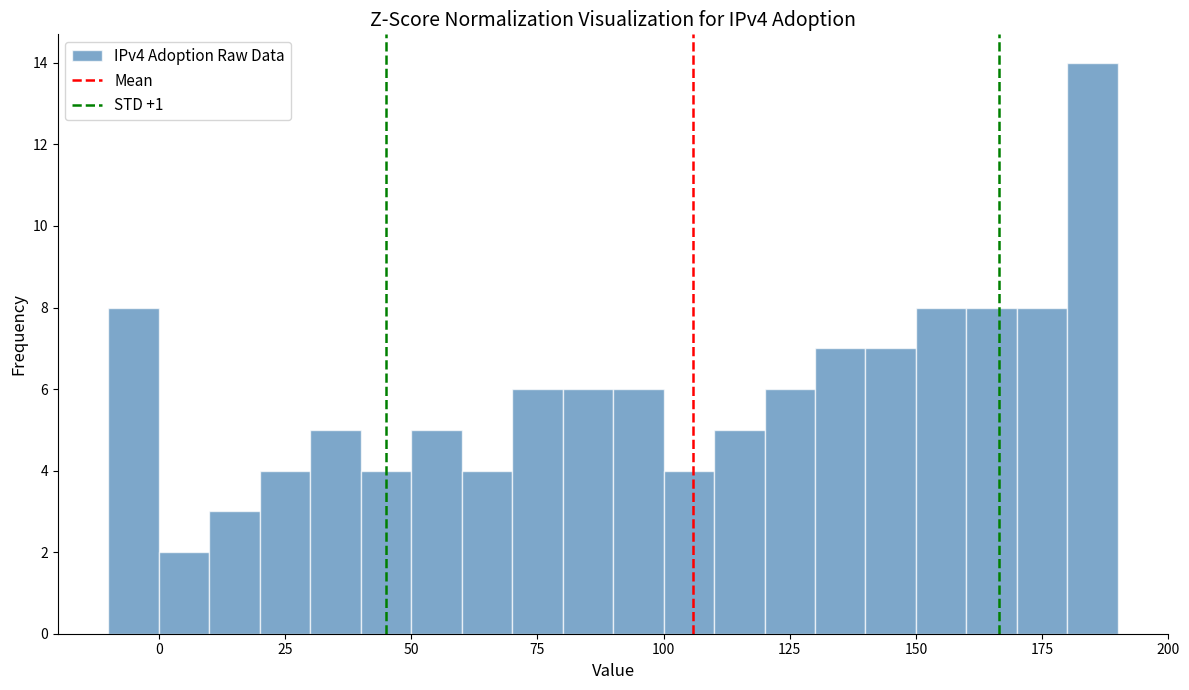

Around what value on the x-axis is the tallest bar? Give the approximate position of its centre, as read against the axis.

185